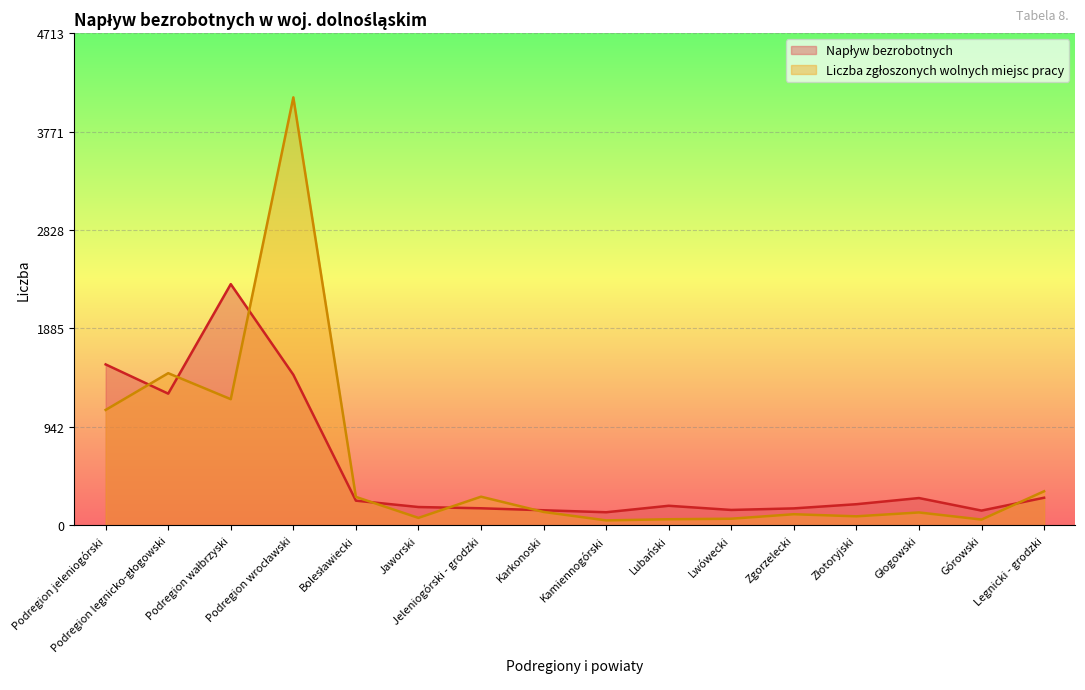

What position from the left is Lwówecki?

11